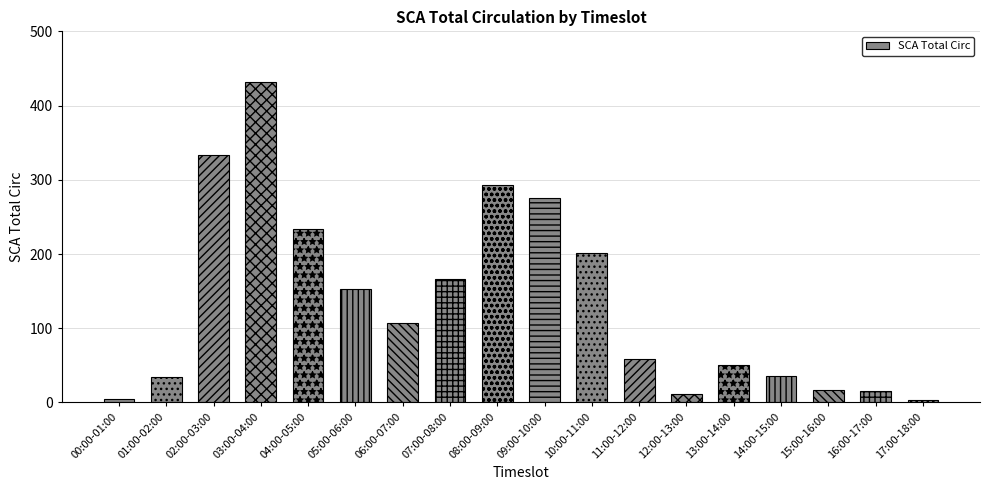

The value at 11:00-12:00 is 58. True or false?

True